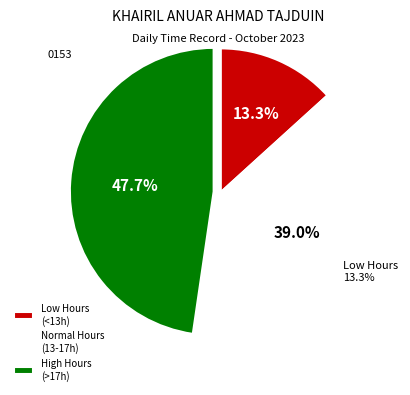

Does Day 25 account for over 50% of the chart?

No